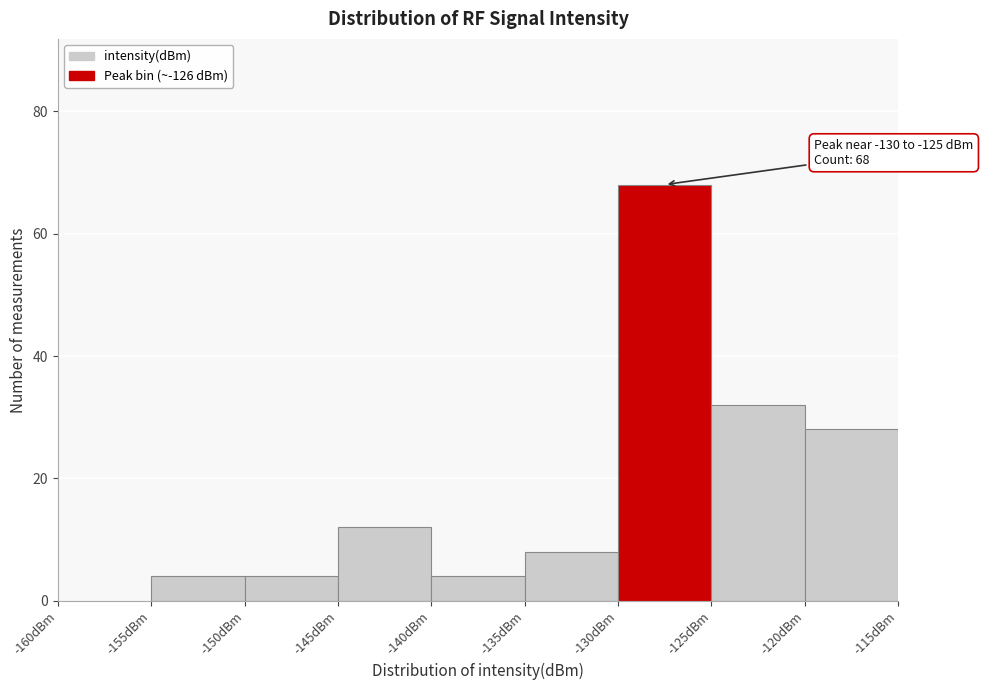

Which range on the x-axis has the tallest bar?

-130 to -125